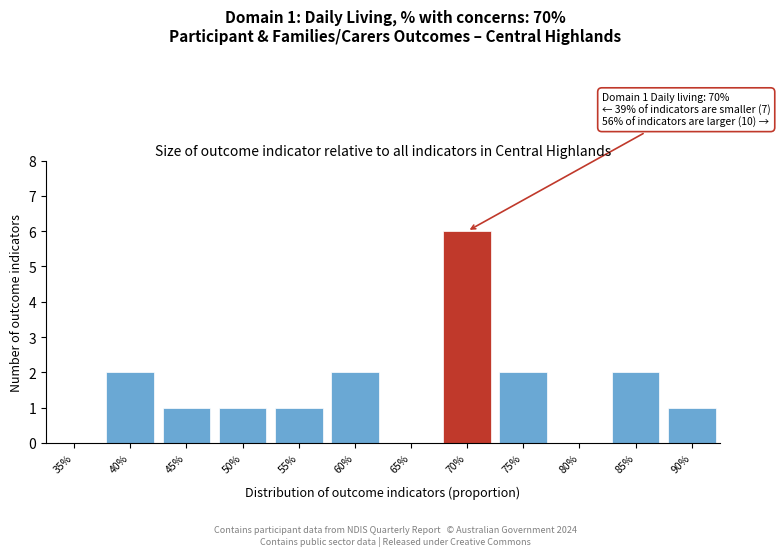

Reading left to right, transcribe all the data shown in this chart.

35%=0	40%=2	45%=1	50%=1	55%=1	60%=2	65%=0	70%=6	75%=2	80%=0	85%=2	90%=1